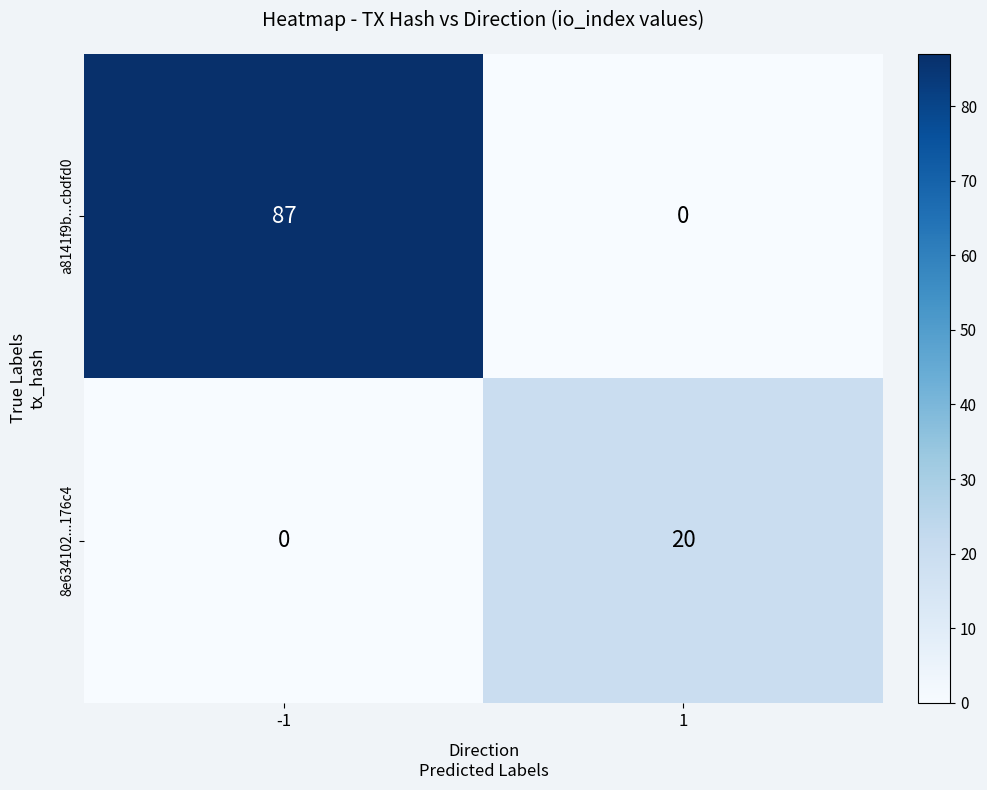

What is the difference between the highest and lowest values at 1?

20